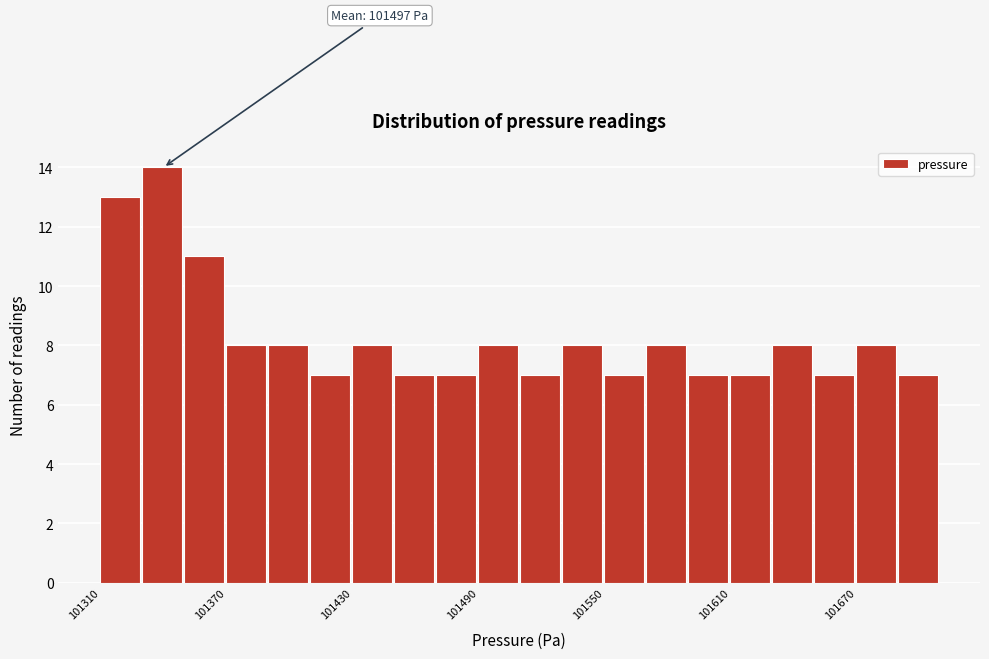

Read against the x-axis, roughly where is the centre of the tallest bar?

101340